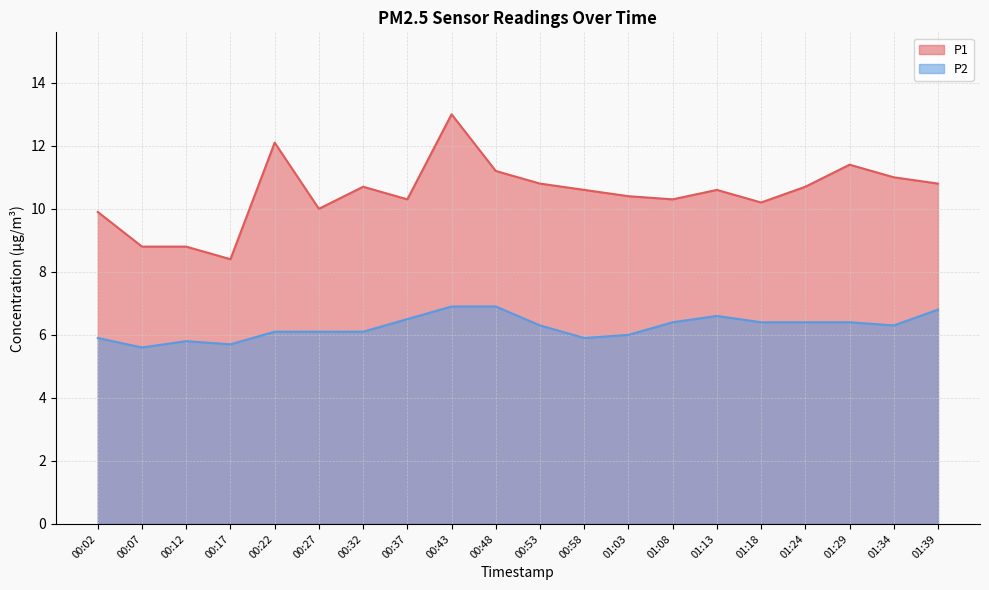

What is the sum of all P1 values?

210.0